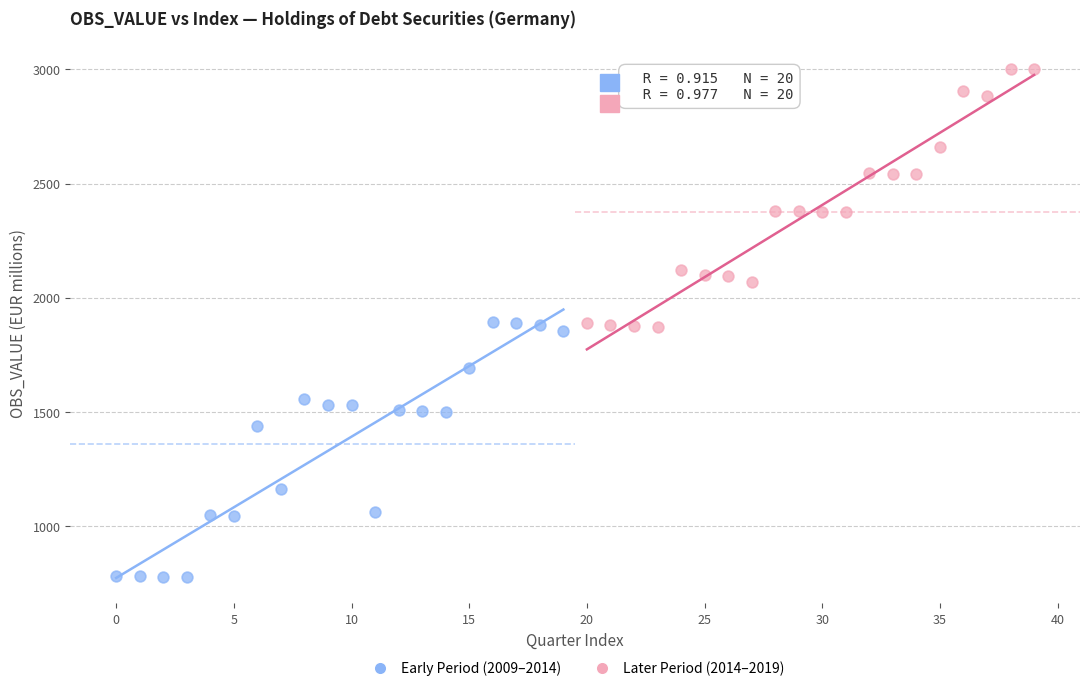

Which series reaches the minimum Y coordinate?

Early Period (2009–2014)